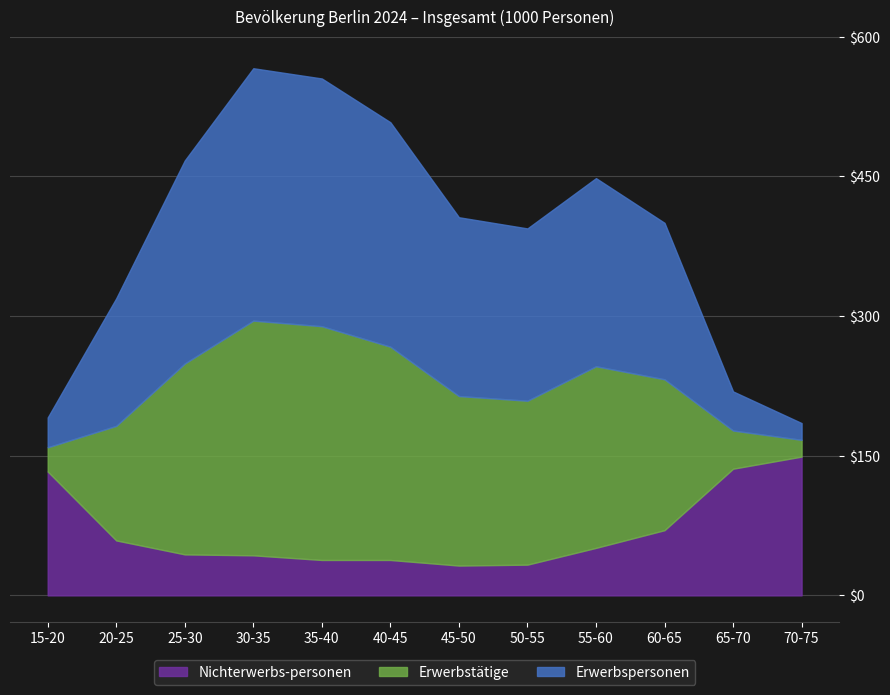

After their last crossing, which series has the higher values: Erwerbstätige or Nichterwerbs-personen?

Nichterwerbs-personen